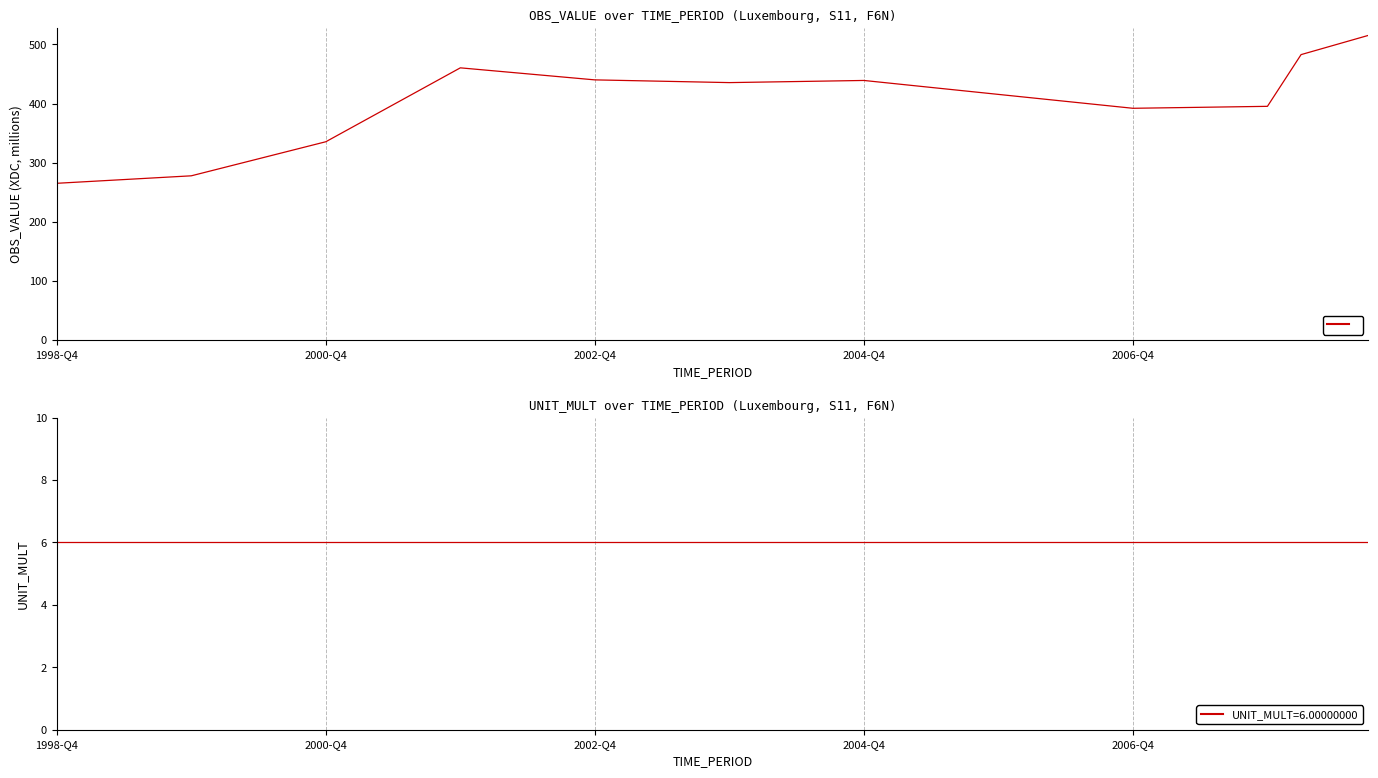

What position from the right is 2006-Q2?

10